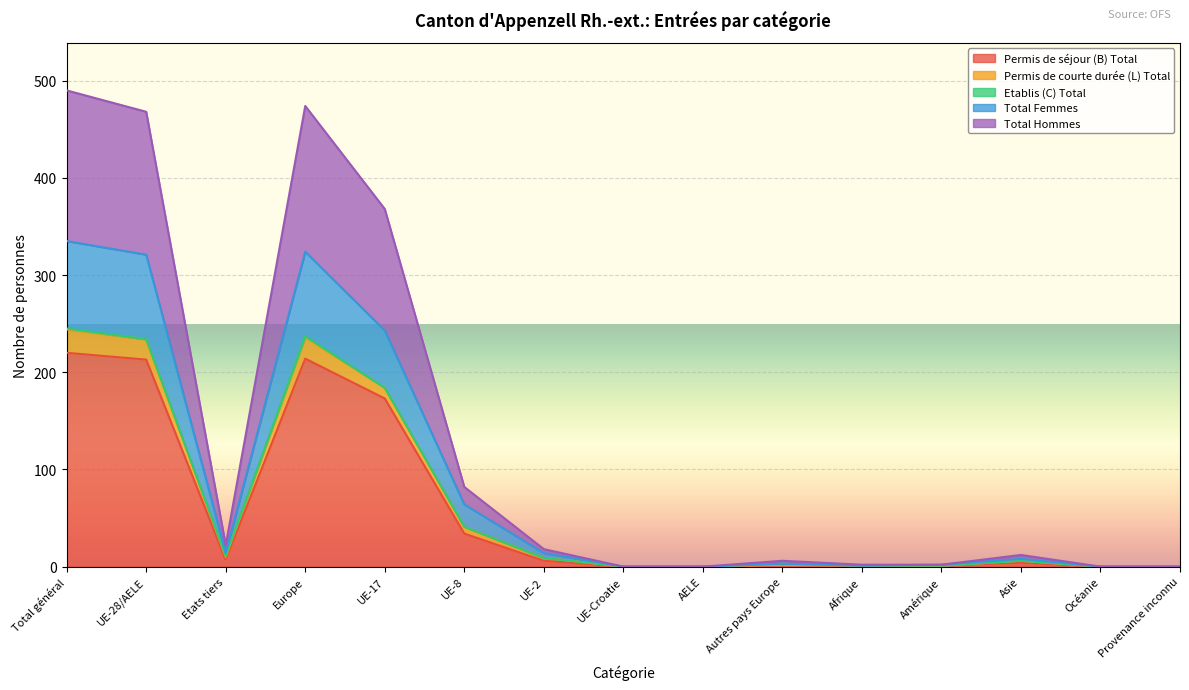

In Total Hommes, how many points are higher than both neighbors (excluding endpoints)?

3